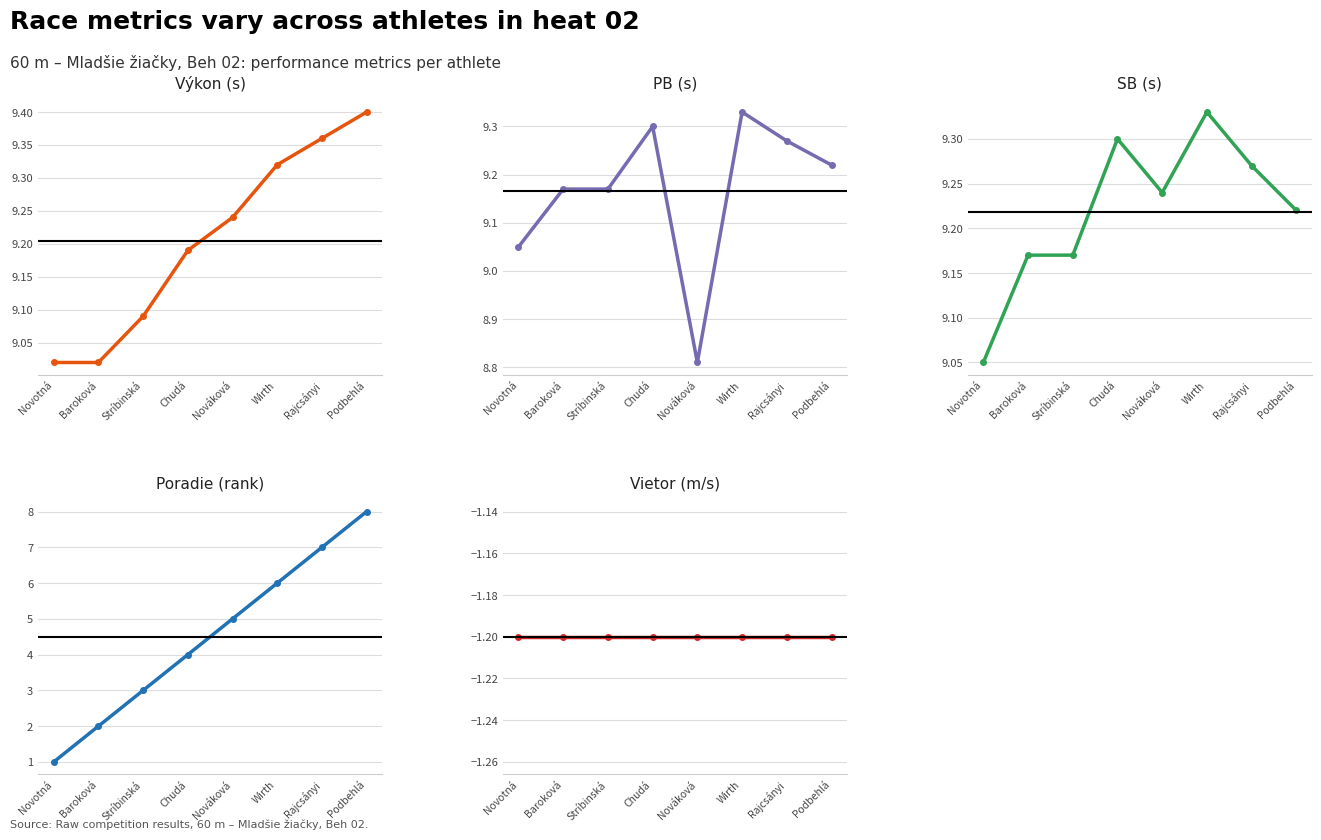

What is the value of the Poradie point at the 3rd from the left?

3.0